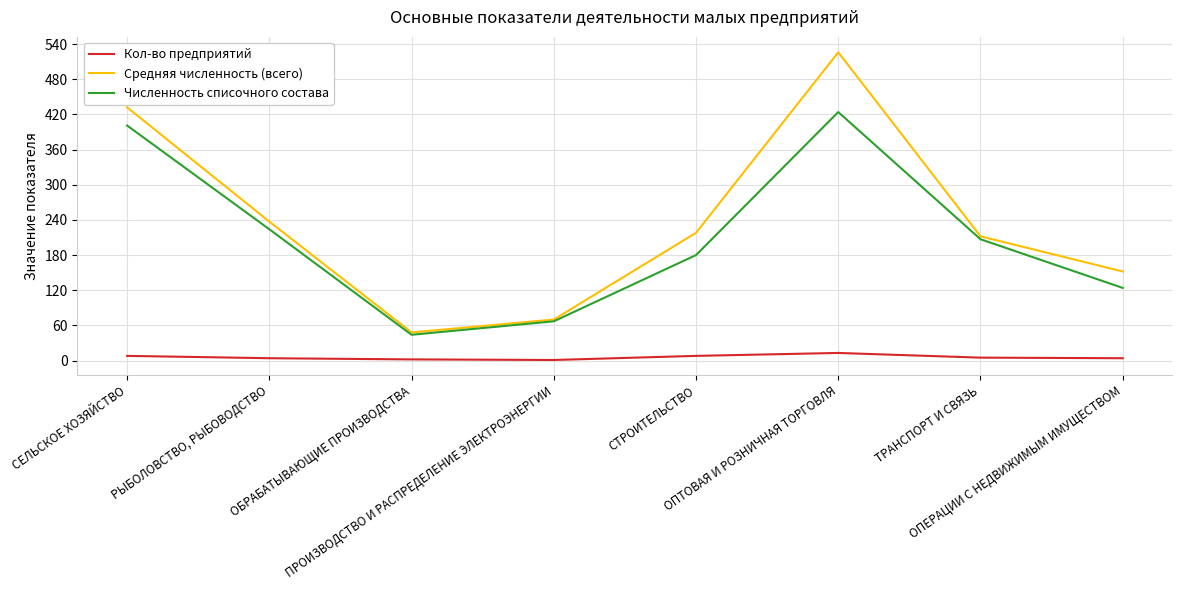

What are all the series names shown in the legend?

Кол-во предприятий, Средняя численность (всего), Численность списочного состава